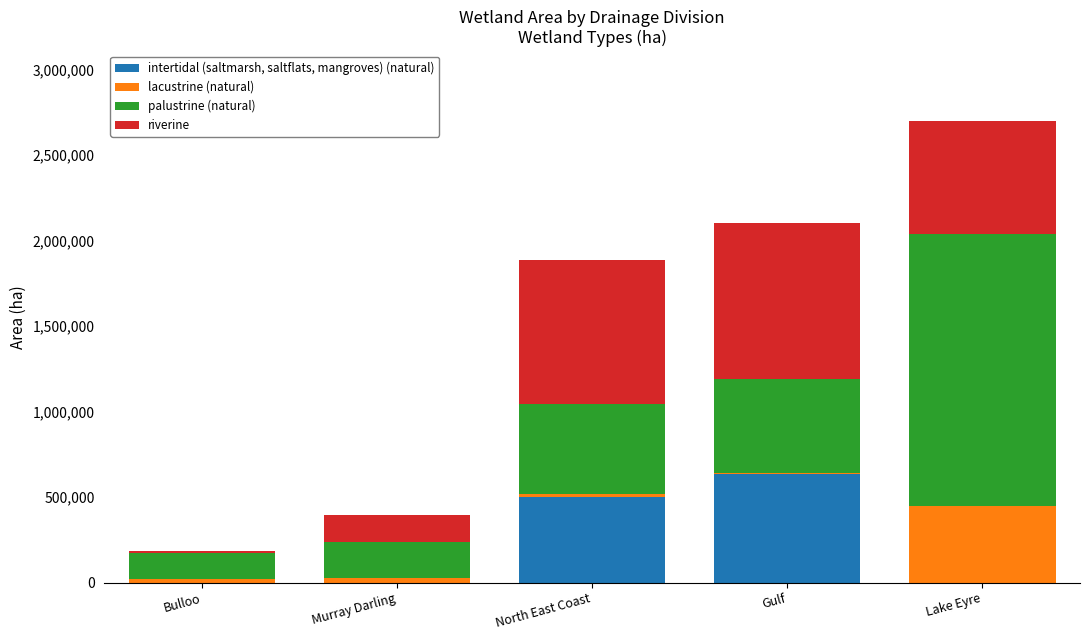

What is the total value across all series at Lake Eyre?

2702655